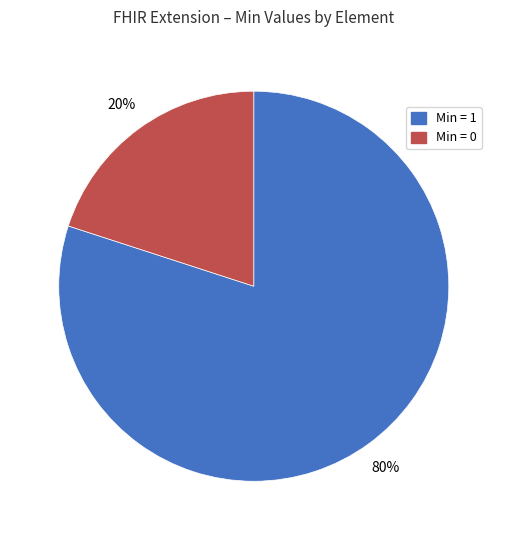

To the nearest percent, what is the average slice percentage?

50%